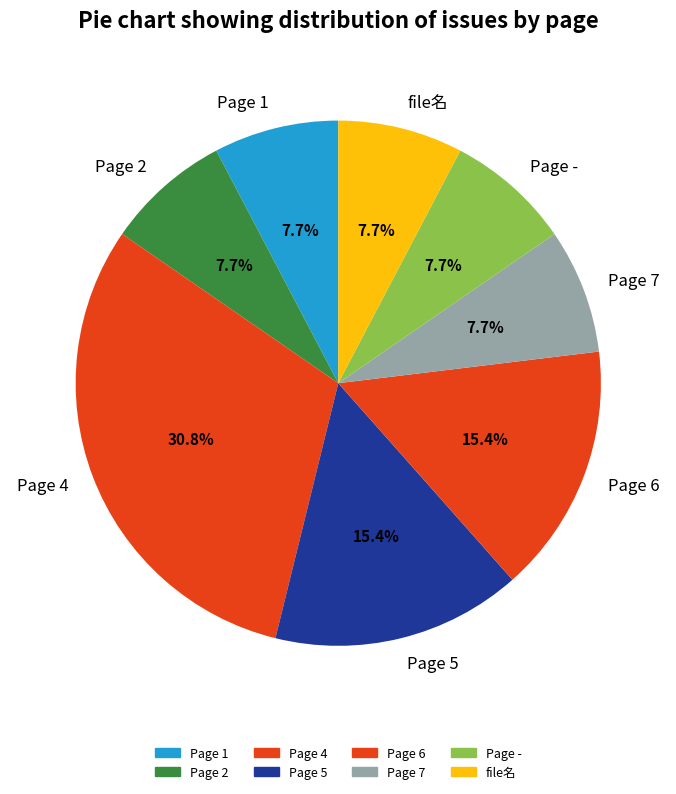

Is there any slice that represents more than half of the pie?

No